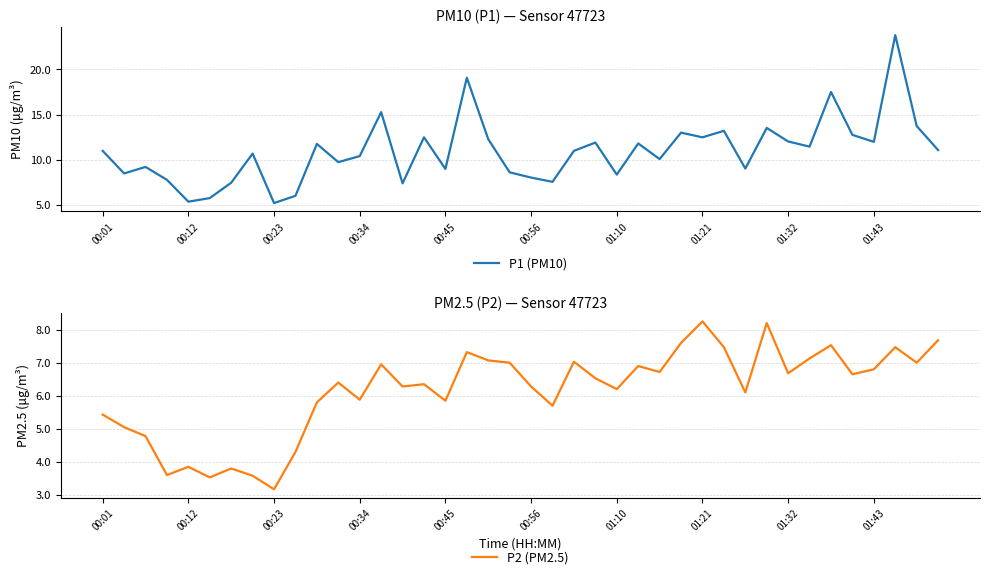

Which has a higher value, 31 or 11?

31